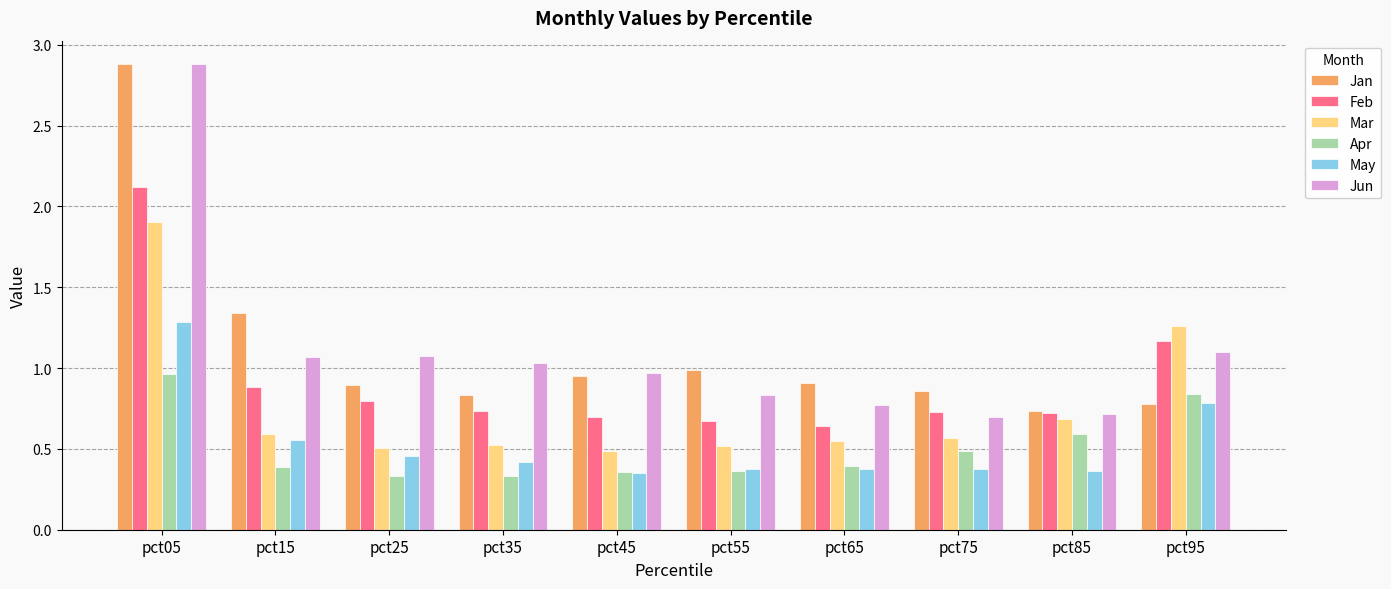

What is the maximum value shown in the chart?

2.9